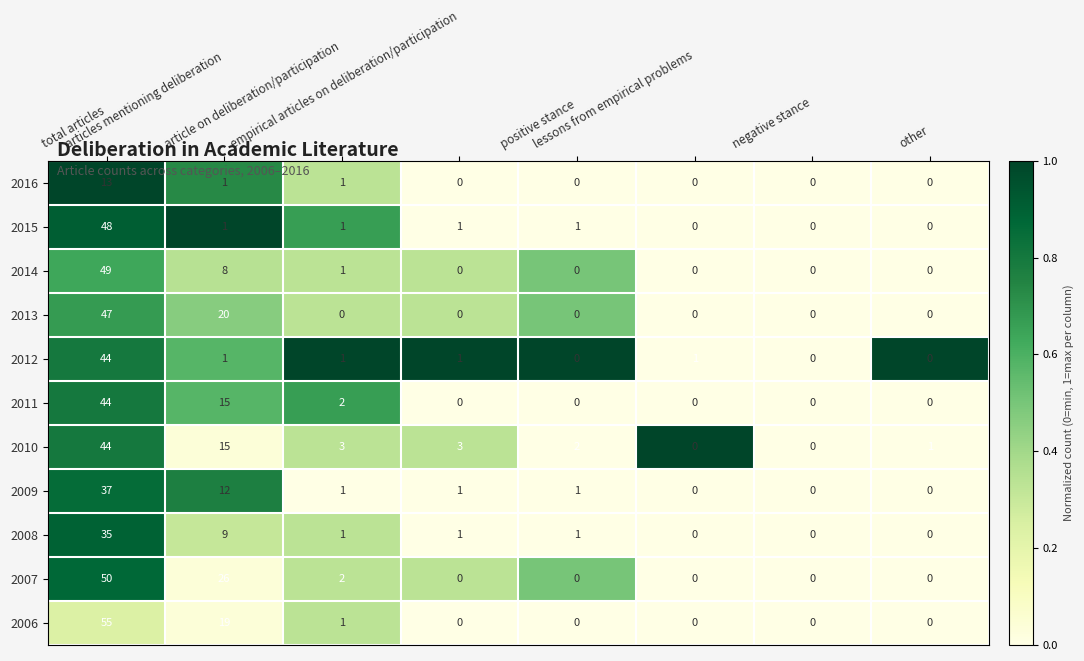

What is the highest value of the 2013 series?

47